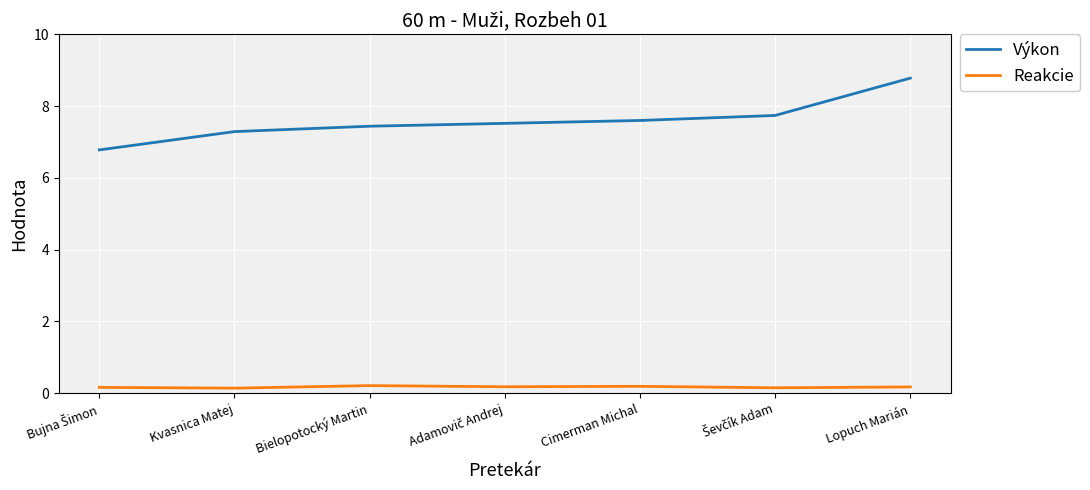

List the series in order of their peak value, highest first.

Výkon, Reakcie